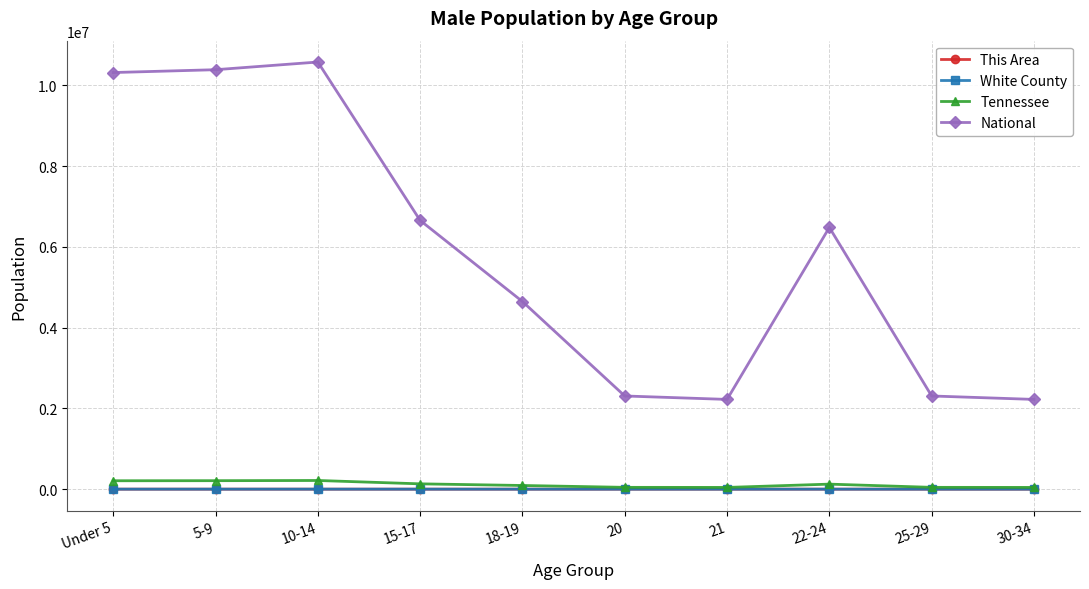

Is it true that White County equals 761 at Under 5?

True